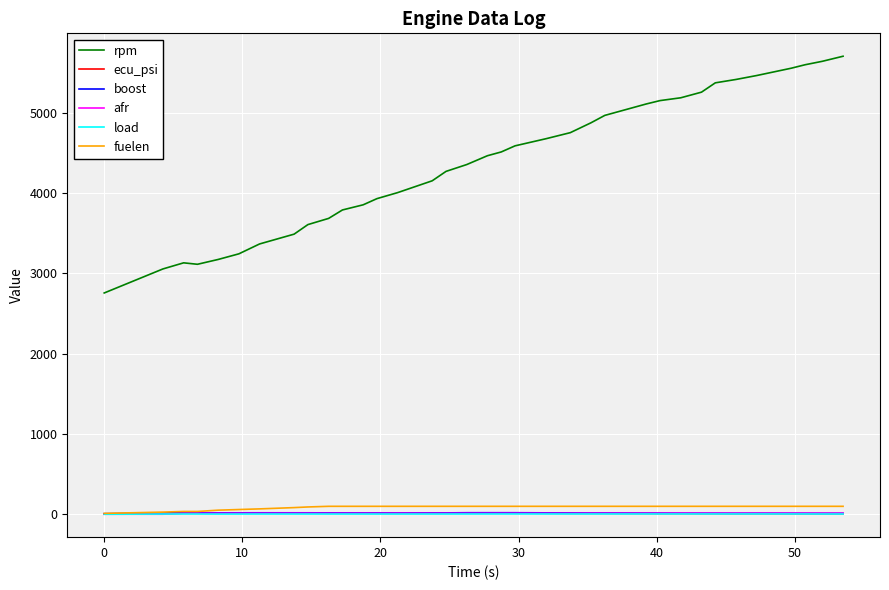

True or false: fuelen and rpm intersect in this chart.

False